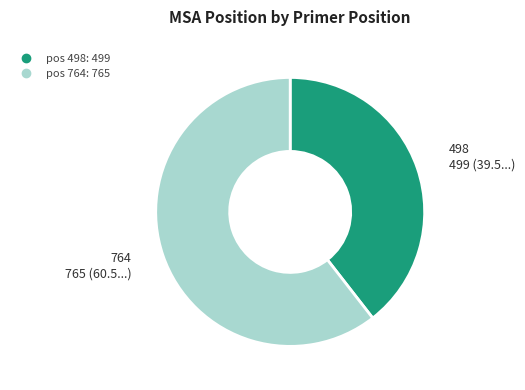

Is there any slice that represents more than half of the pie?

Yes